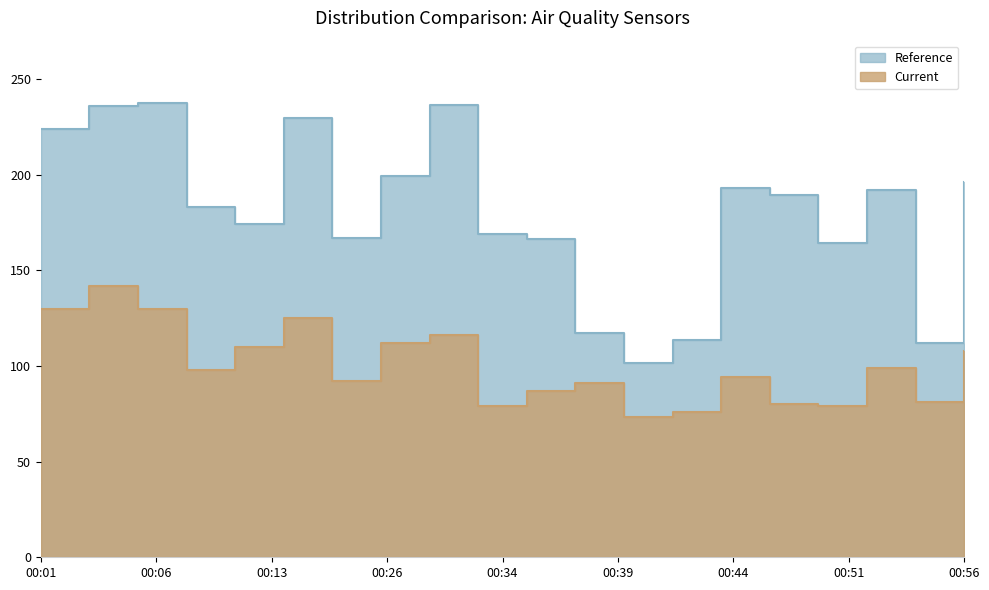

Read the SDS_P1 value at 00:44.

193.0